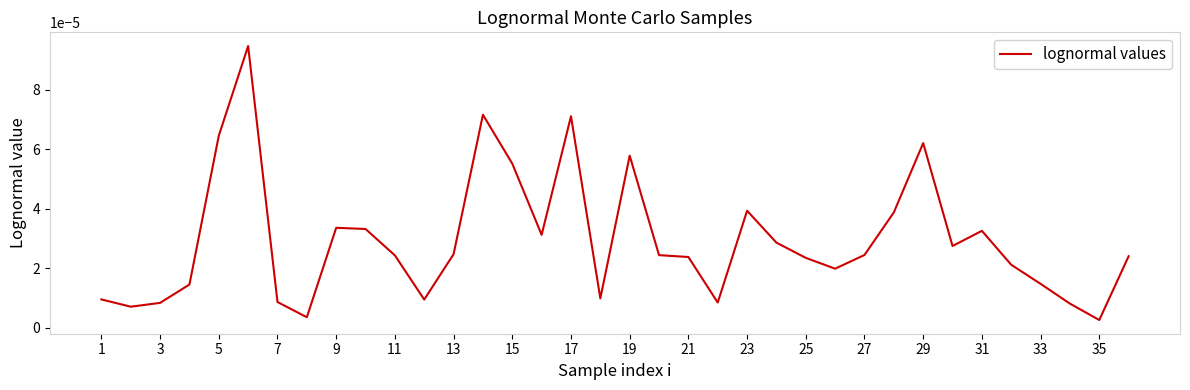

How many lines are shown in the chart?

1